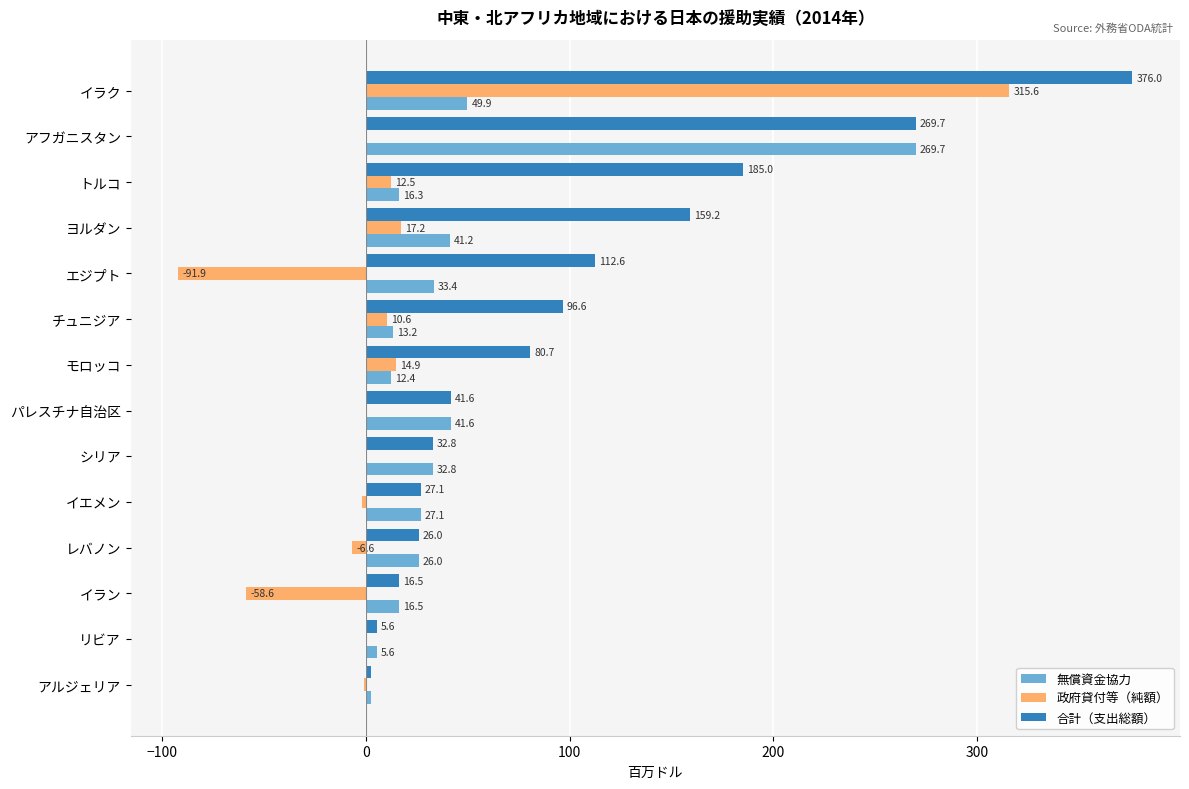

True or false: 政府貸付等（純額） has a value of 315.6 at イラク.

True